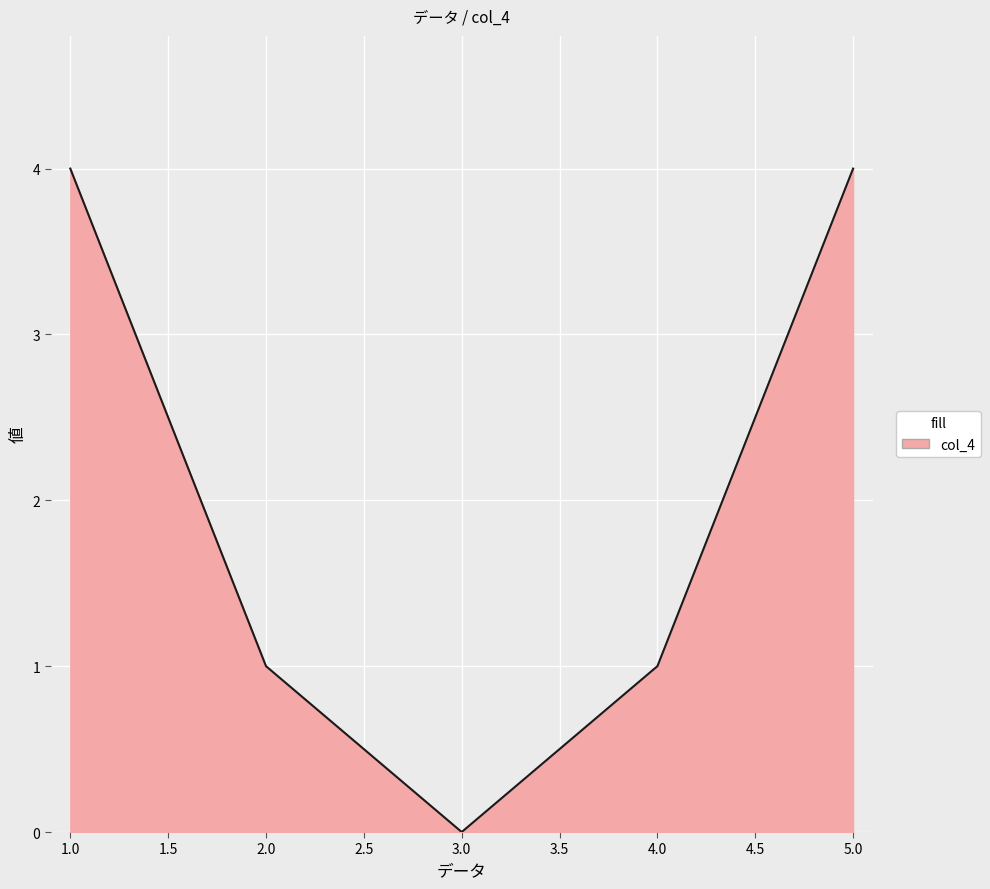

What is the average value?

2